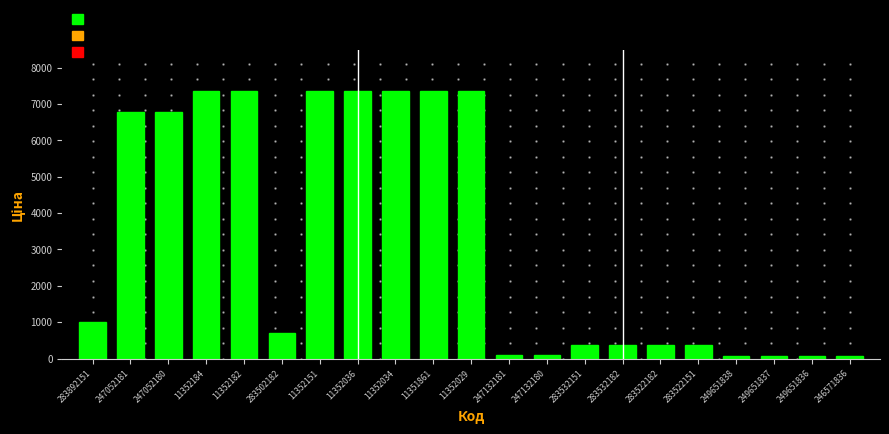

True or false: the data shows 8986.6 at 247052181.

False